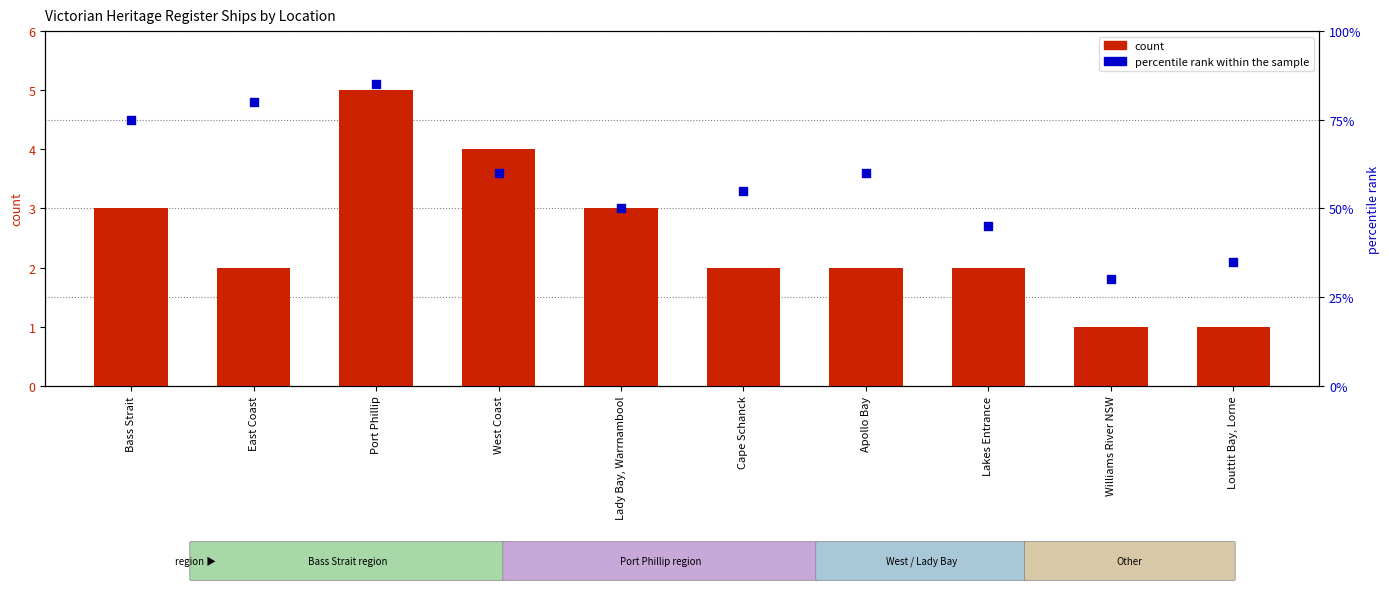

Is the value of percentile rank within the sample at Louttit Bay, Lorne greater than the value of count at Port Phillip?

Yes